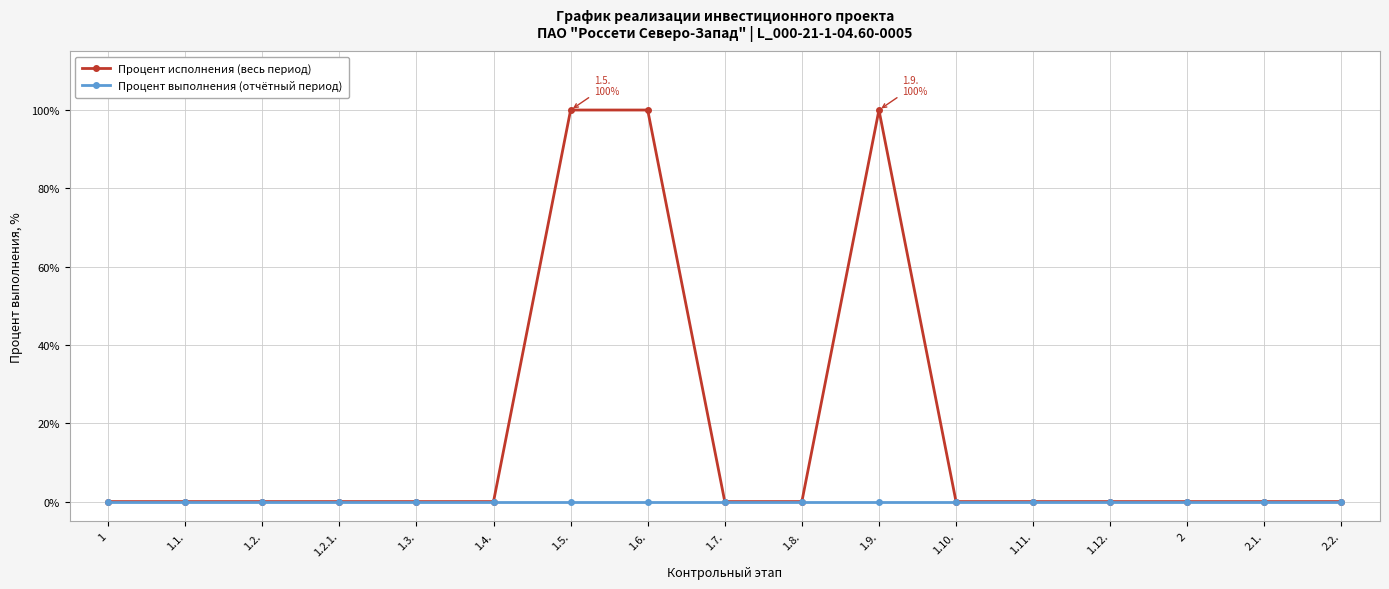

Rank the series by their average value, from highest to lowest.

Процент исполнения (весь период), Процент выполнения (отчётный период)